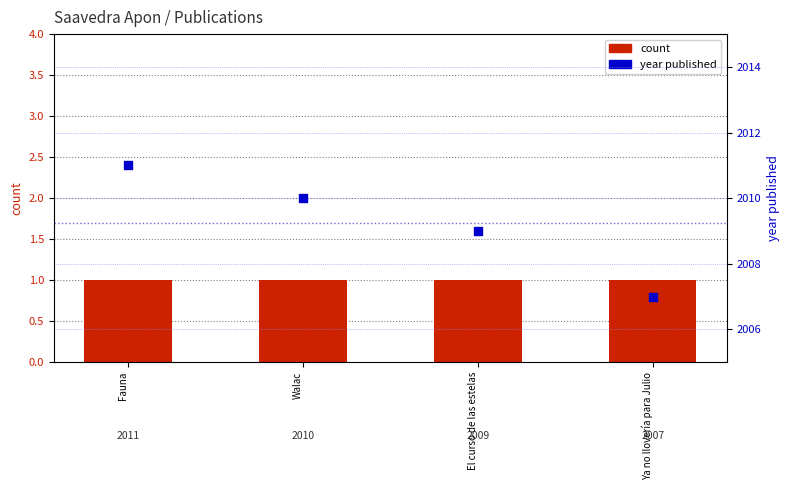

Which series contains the highest Y value?

year published